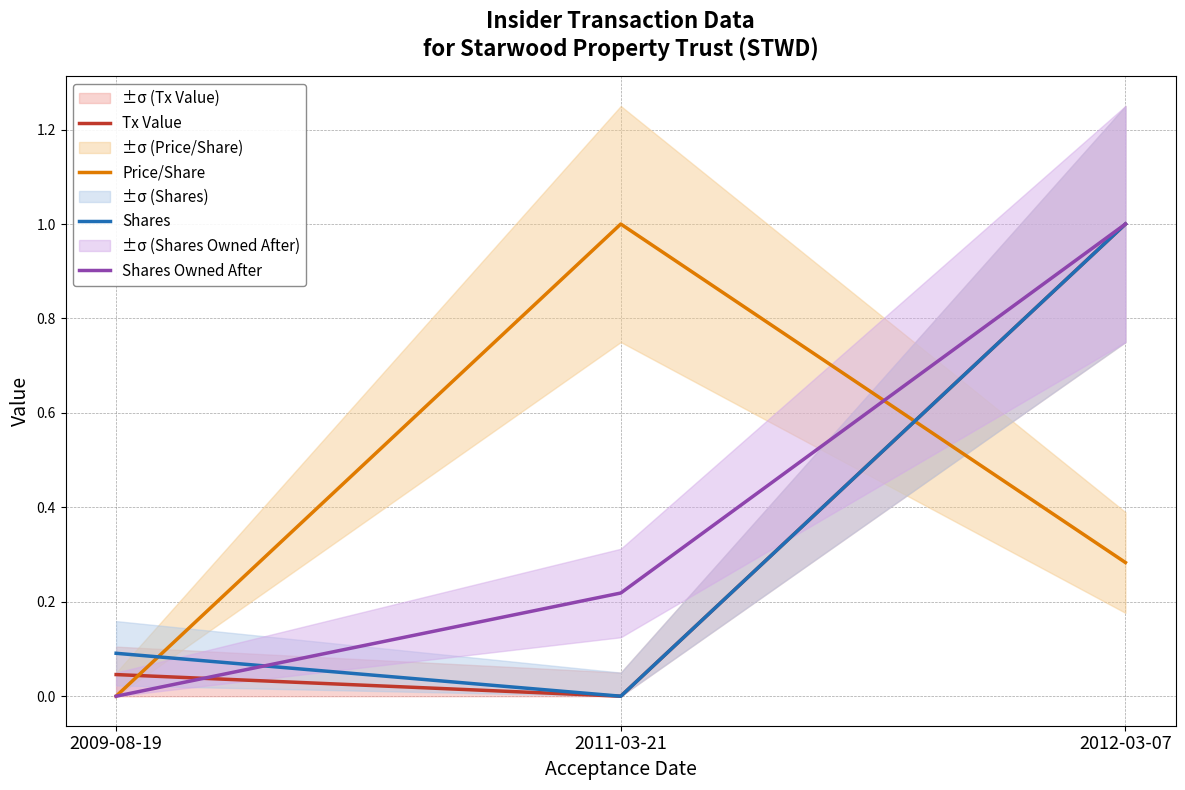

Reading left to right, list all the values displayed in this chart.

Tx Value: 0.0	0.0	1.0
Price/Share: 0.0	1.0	0.3
Shares: 0.1	0.0	1.0
Shares Owned After: 0.0	0.2	1.0